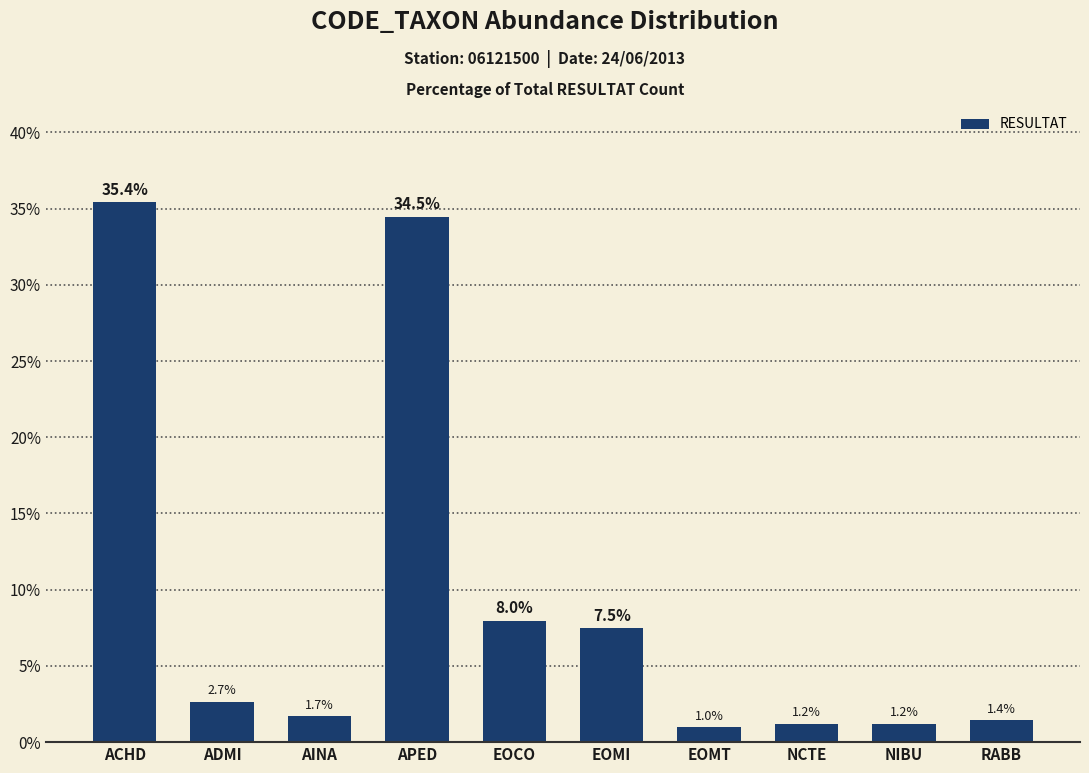

Reading right to left, transcribe all the data shown in this chart.

RABB=1.4	NIBU=1.2	NCTE=1.2	EOMT=1.0	EOMI=7.5	EOCO=8.0	APED=34.5	AINA=1.7	ADMI=2.7	ACHD=35.4